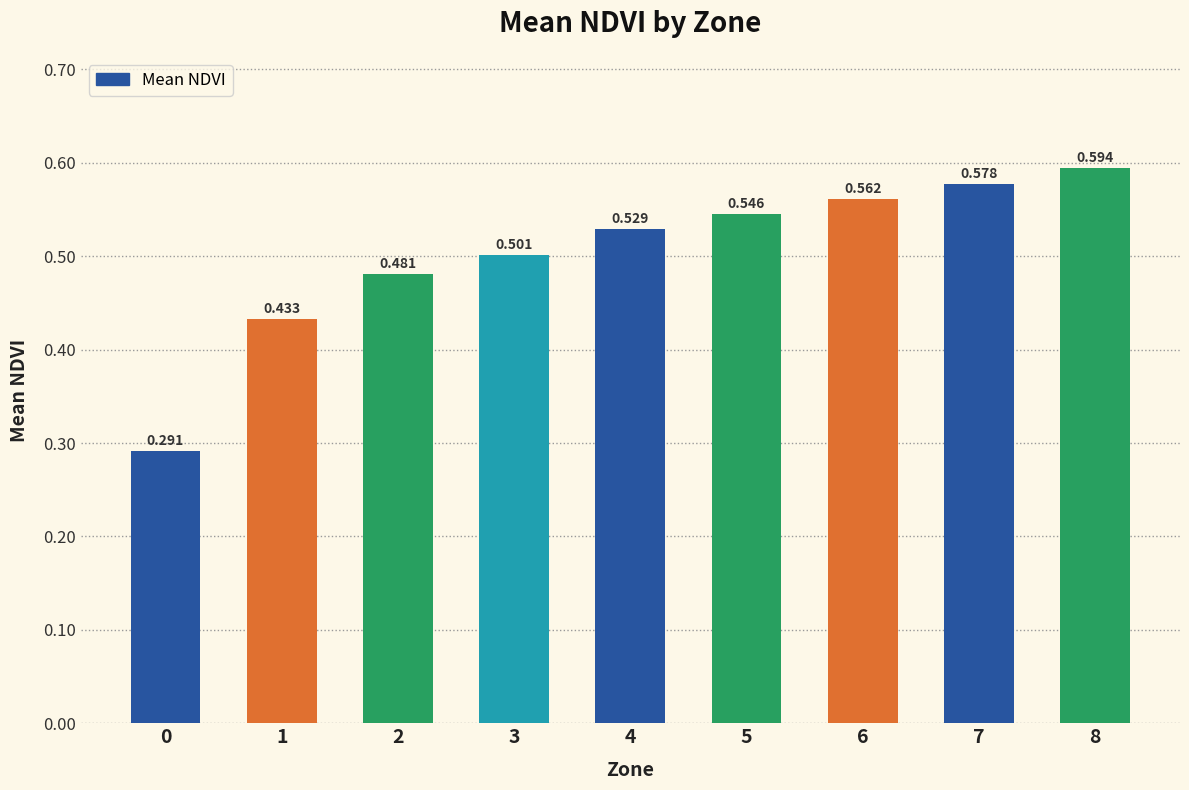

What is the difference between the values at 7 and 3?

0.1